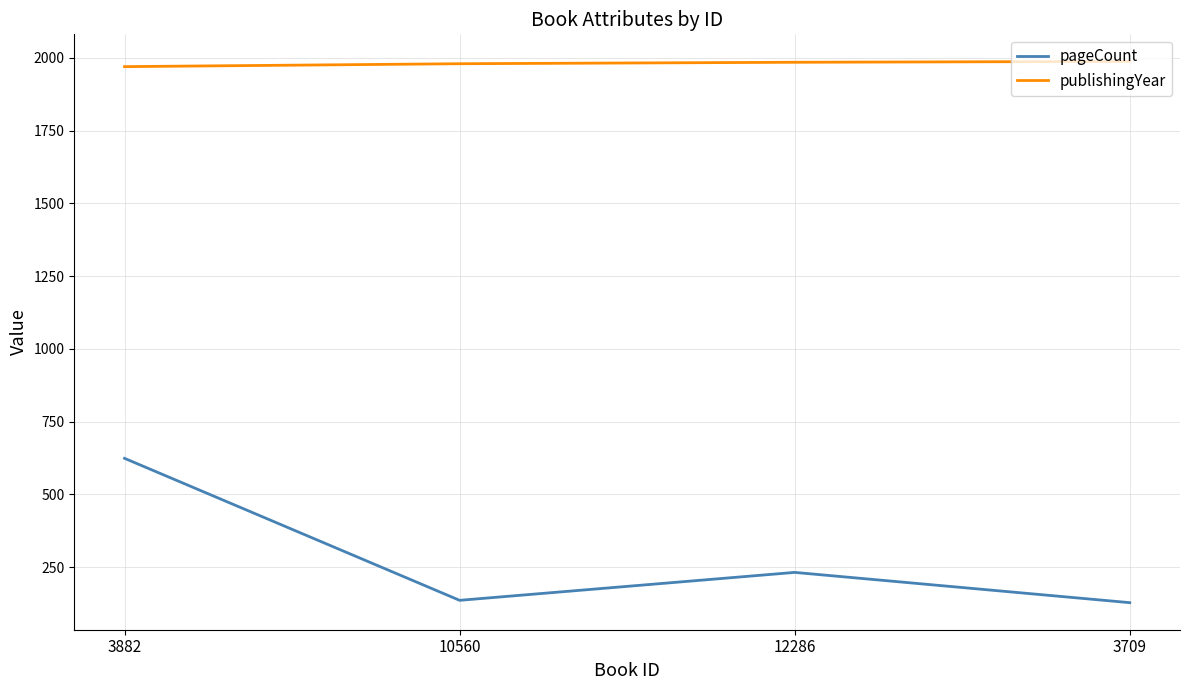

How many values in the publishingYear series are below 1985?

2